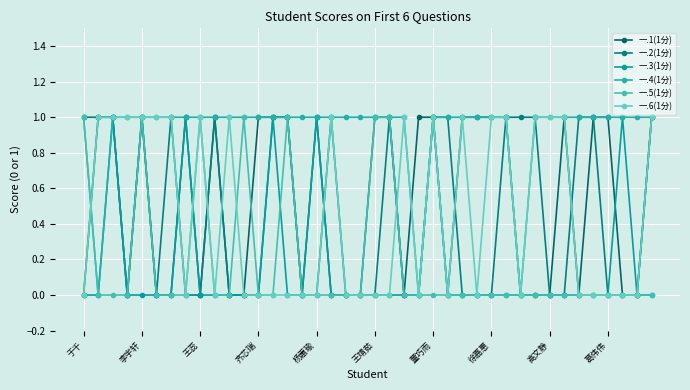

How many times do 一.3(1分) and 一.5(1分) cross each other?

2